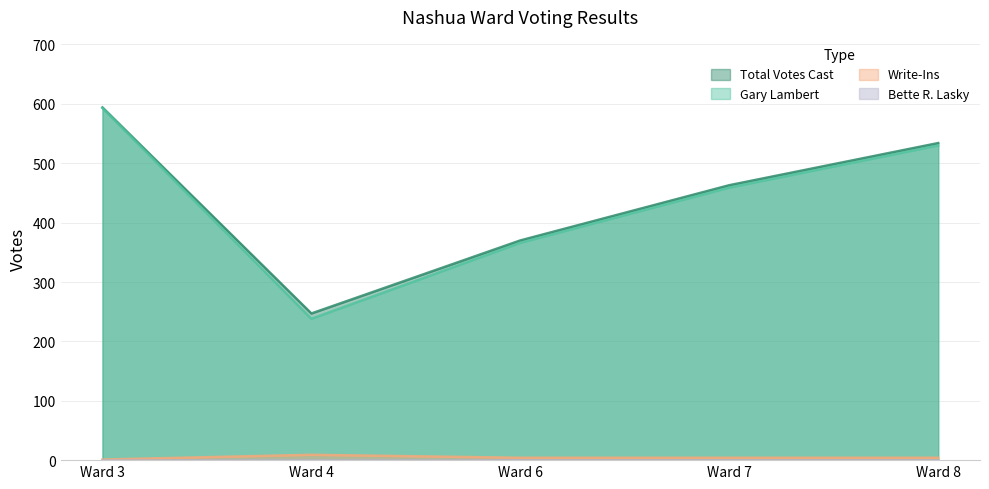

True or false: Gary Lambert has more than 2 interior local peaks.

False